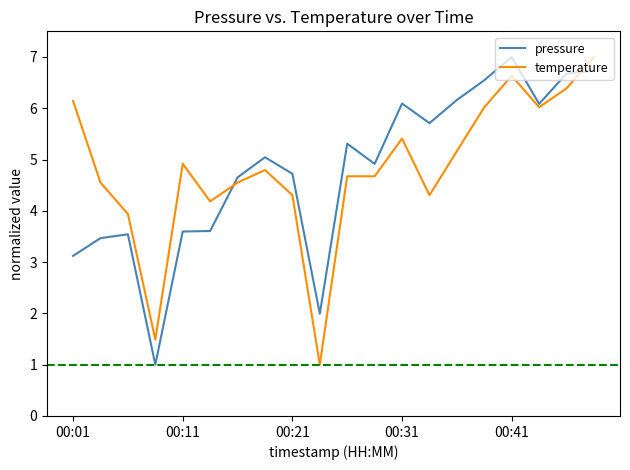

What is the maximum value shown in the chart?

7.0